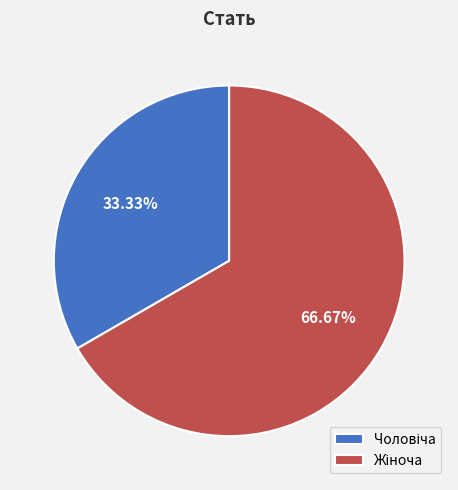

Is there any slice that represents more than half of the pie?

Yes